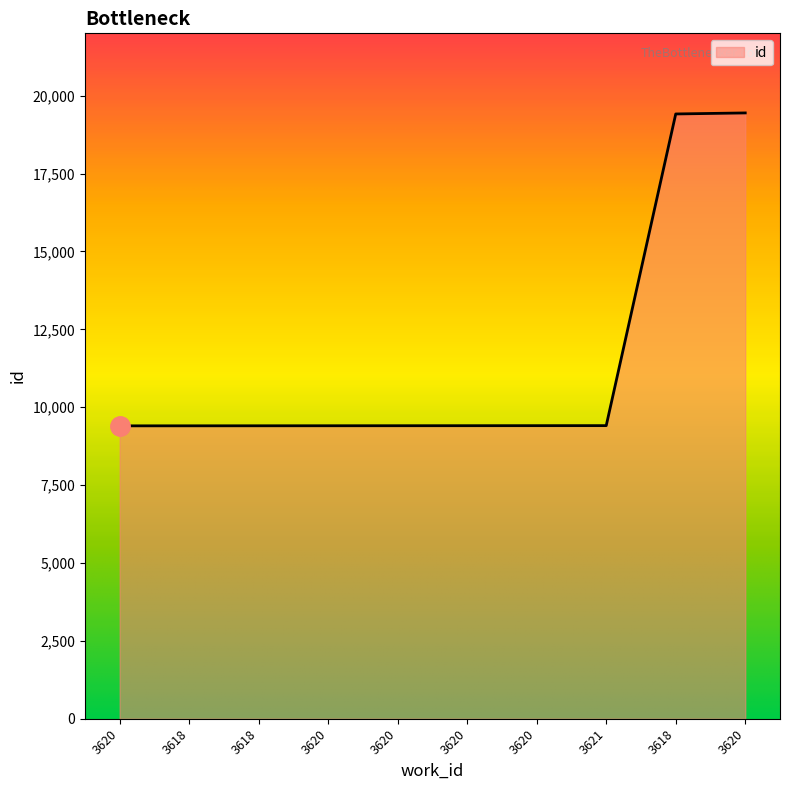

Count the number of data series in this chart.

1